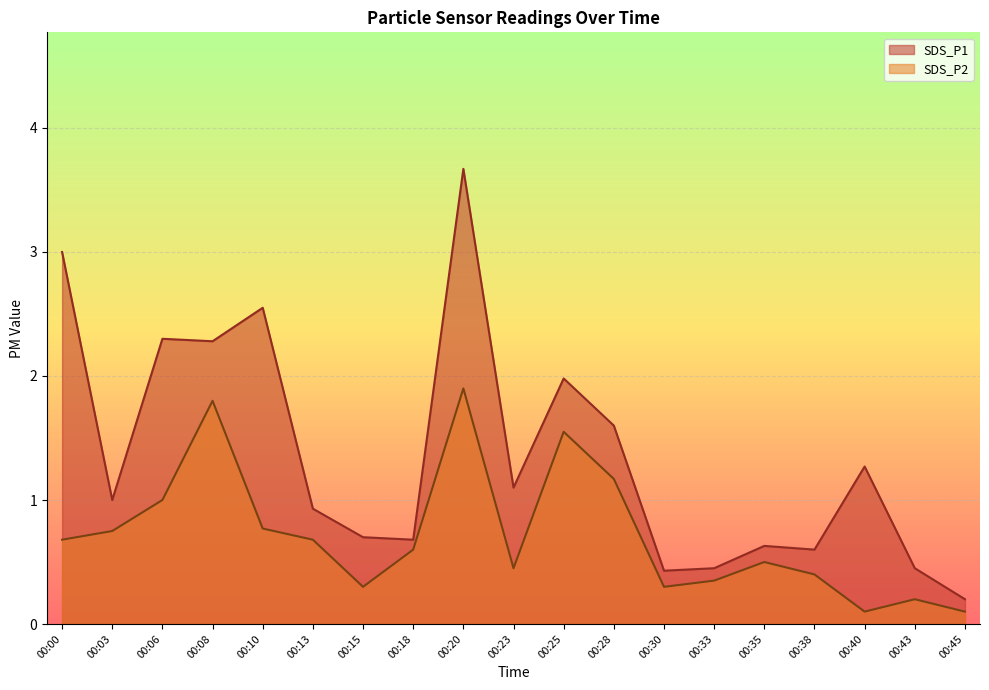

Reading left to right, what are all the values shown in this chart?

SDS_P1: 3.0	1.0	2.3	2.3	2.5	0.9	0.7	0.7	3.7	1.1	2.0	1.6	0.4	0.5	0.6	0.6	1.3	0.5	0.2
SDS_P2: 0.7	0.8	1.0	1.8	0.8	0.7	0.3	0.6	1.9	0.5	1.6	1.2	0.3	0.3	0.5	0.4	0.1	0.2	0.1